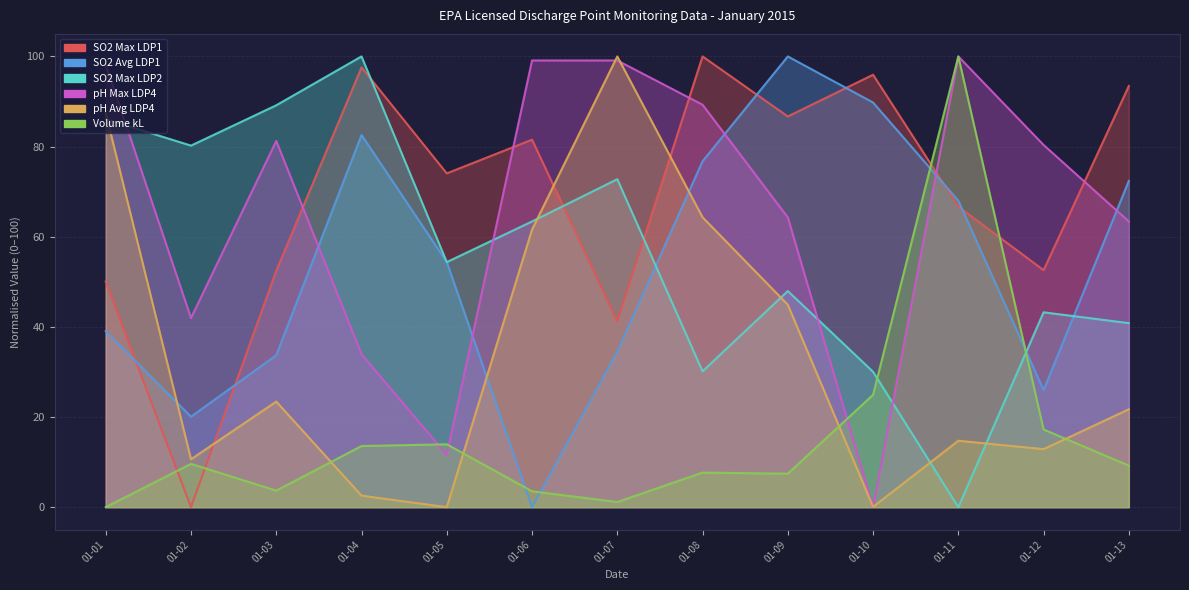

What is the sum of all SO2 Avg LDP1 values?

697.2